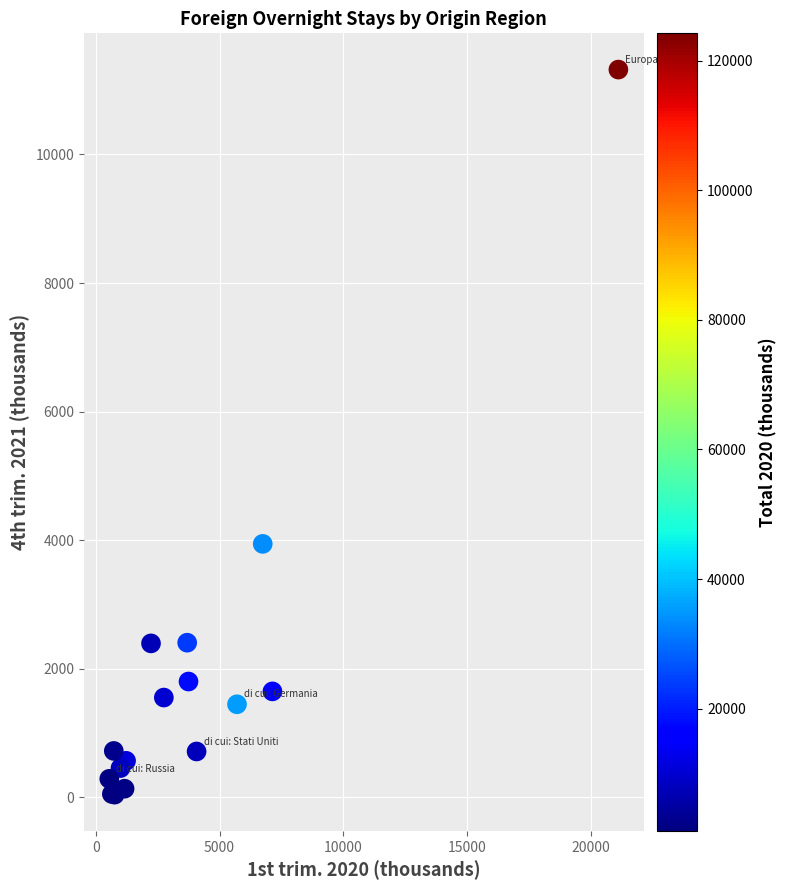

What Y value in the scatter plot is closest to 5681?

3943.1